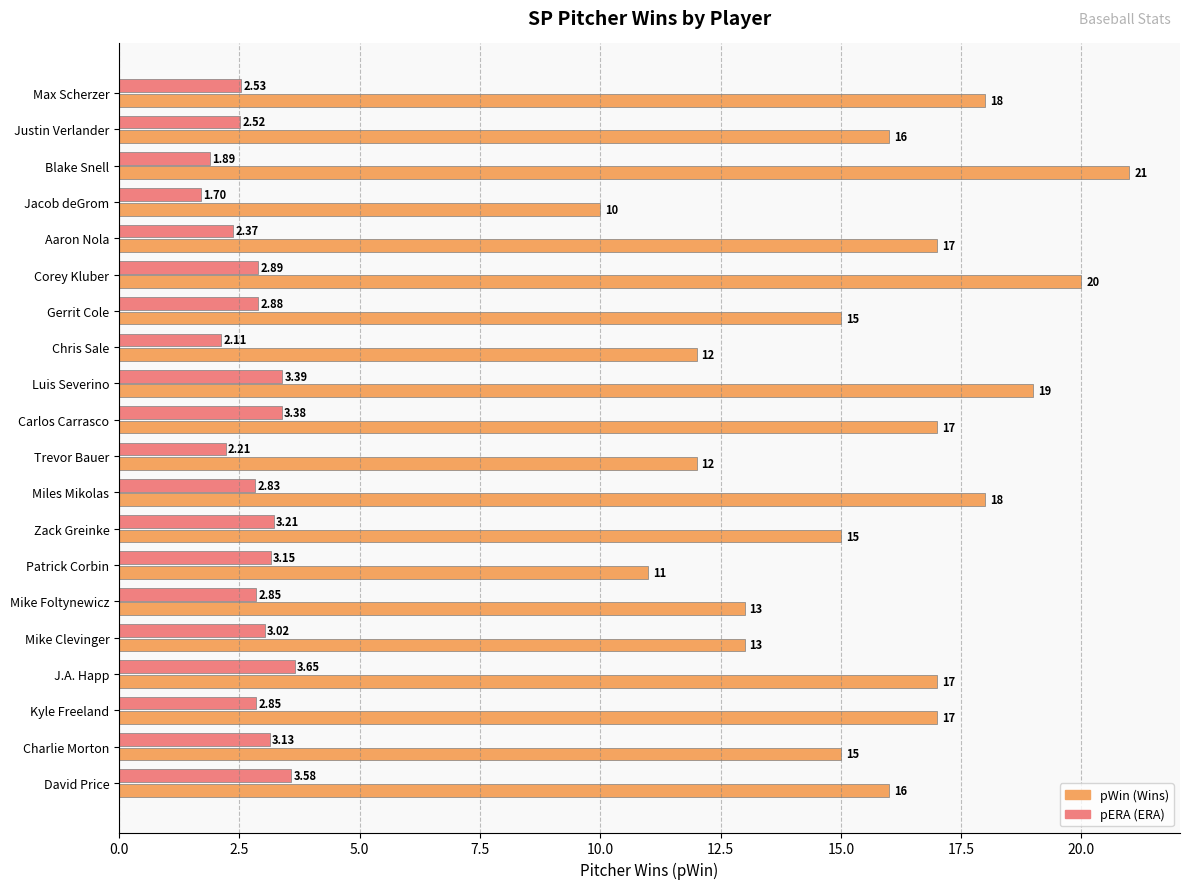

Count the number of categories in the chart.

20